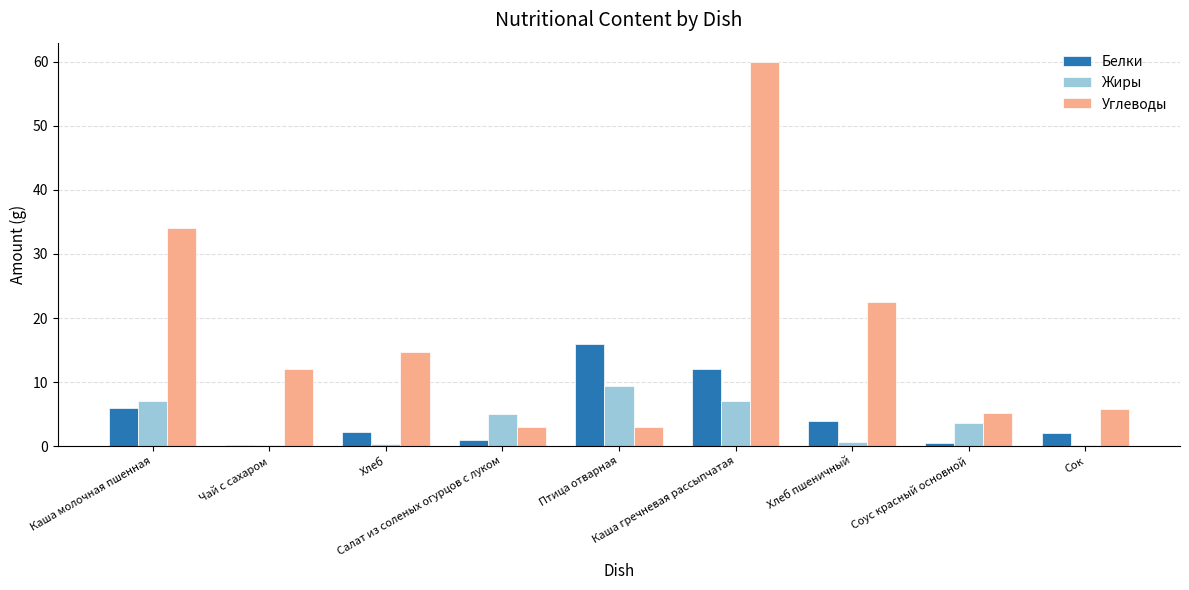

Is the value of Углеводы at Хлеб greater than the value of Жиры at Птица отварная?

Yes